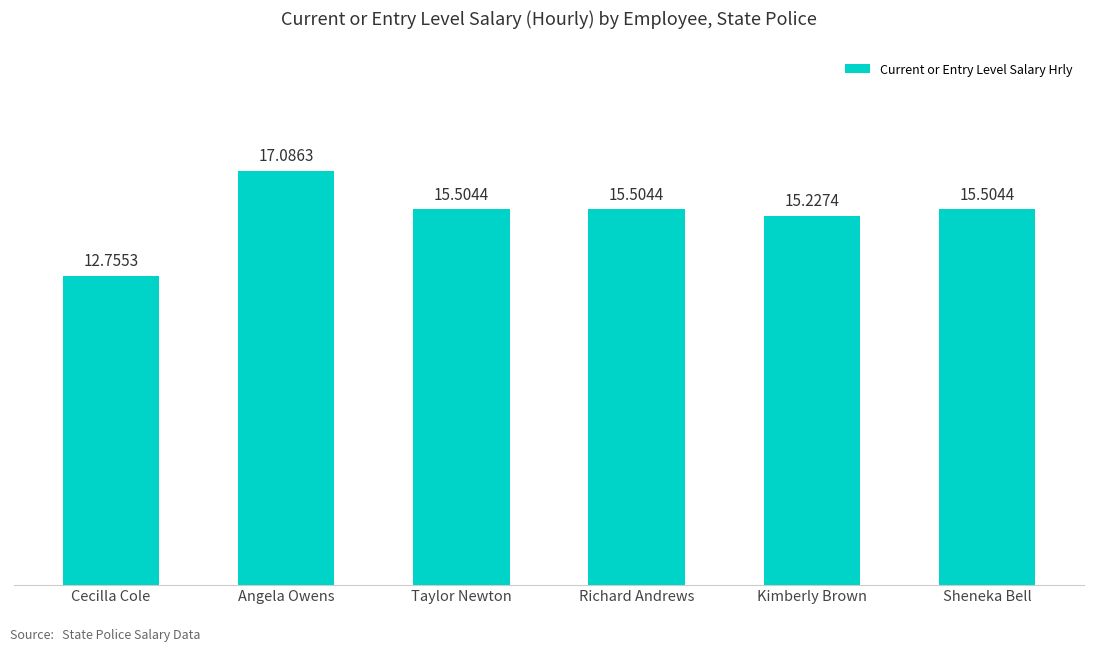

The chart shows a value of 17.1 at Angela Owens. True or false?

True